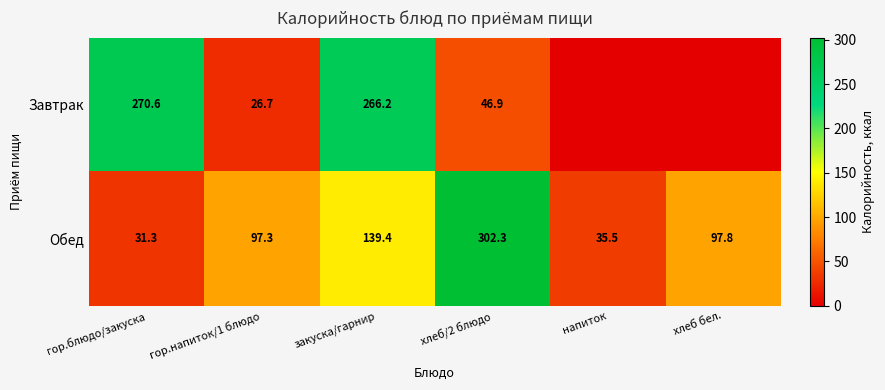

True or false: Обед has a value of 139.4 at закуска/гарнир.

True